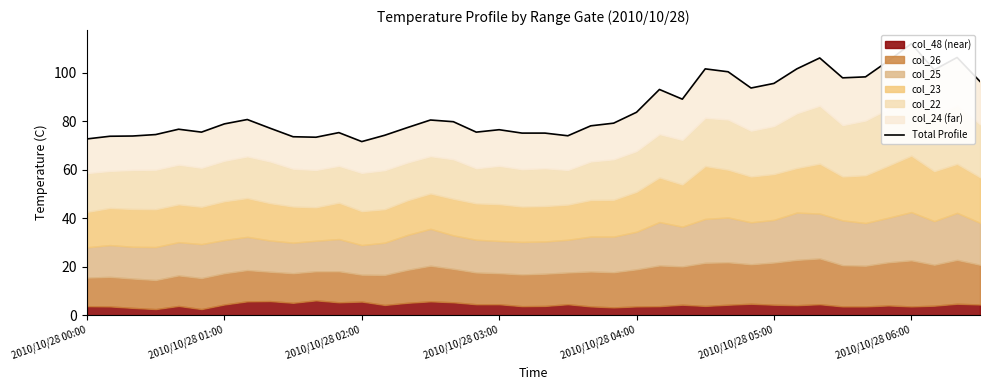

What is the difference between the values at 34 and 33?

0.4